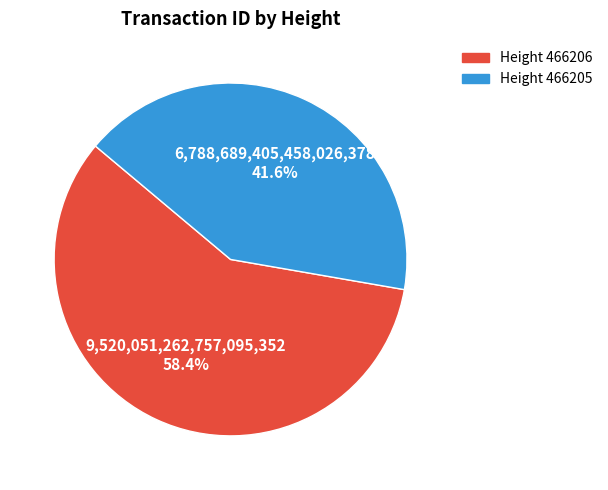

Between Height 466205 and Height 466206, which is larger?

Height 466206